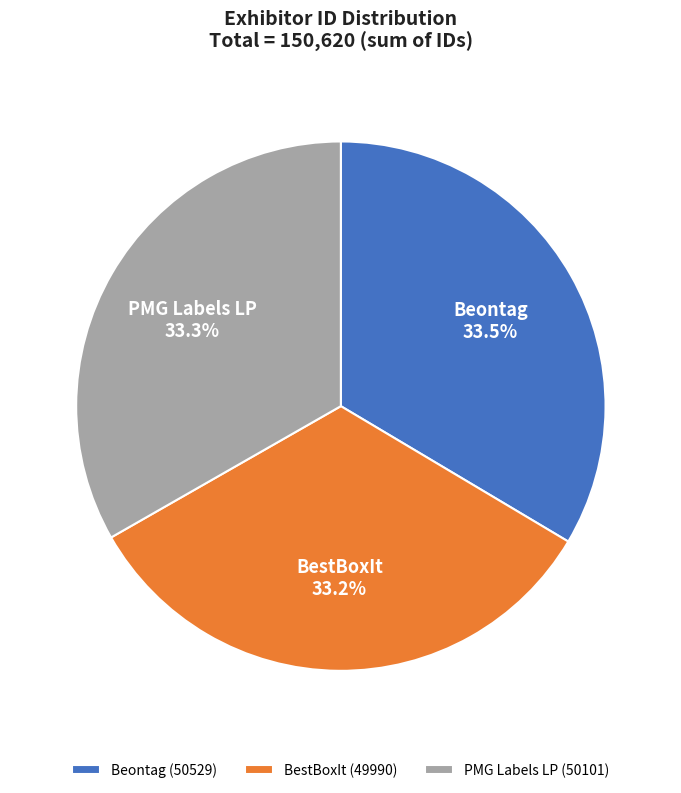

To the nearest percent, what percentage of the pie is BestBoxIt?

33%